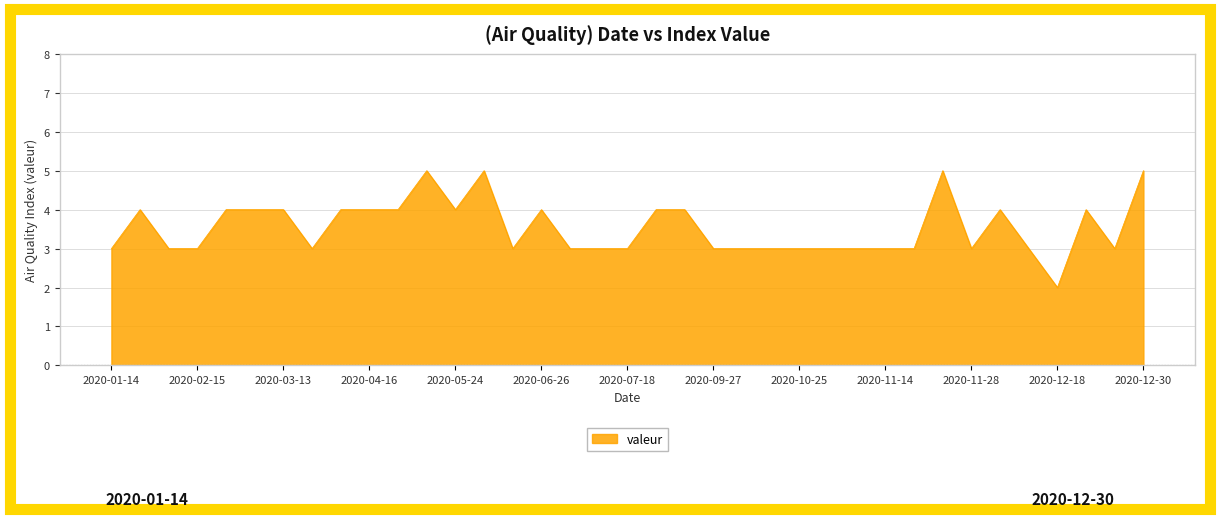

What is the difference between the maximum and minimum values?

3